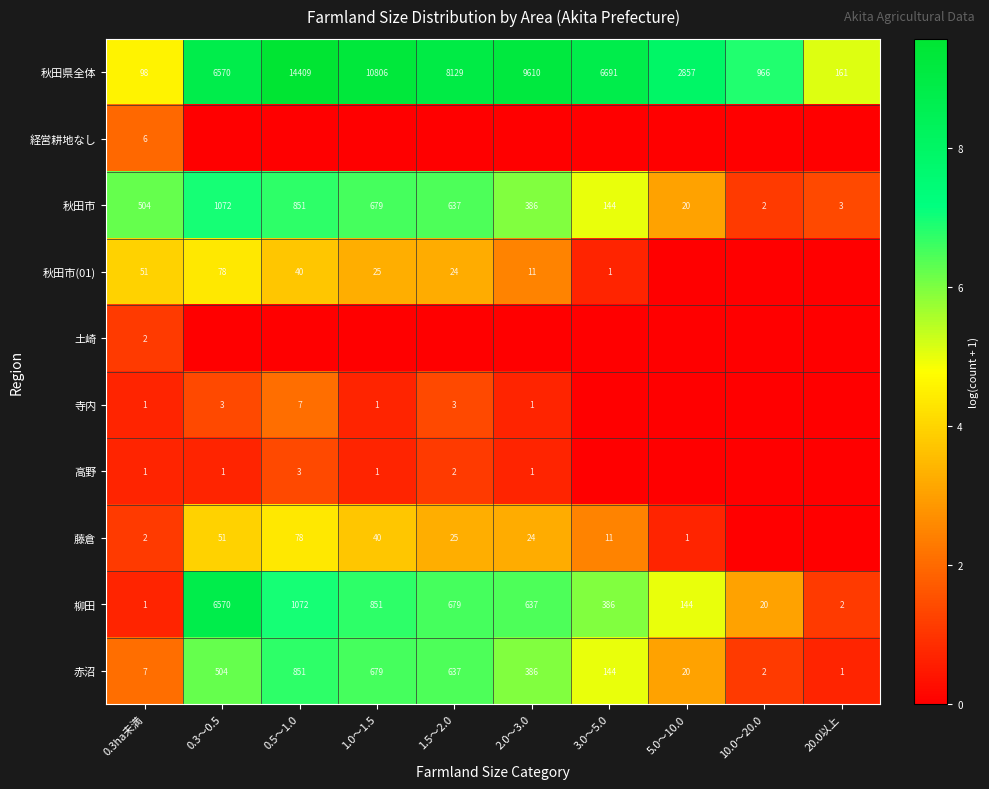

List the labels in order of 柳田 value, smallest first.

0.3ha未満, 20.0以上, 10.0～20.0, 5.0～10.0, 3.0～5.0, 2.0～3.0, 1.5～2.0, 1.0～1.5, 0.5～1.0, 0.3～0.5